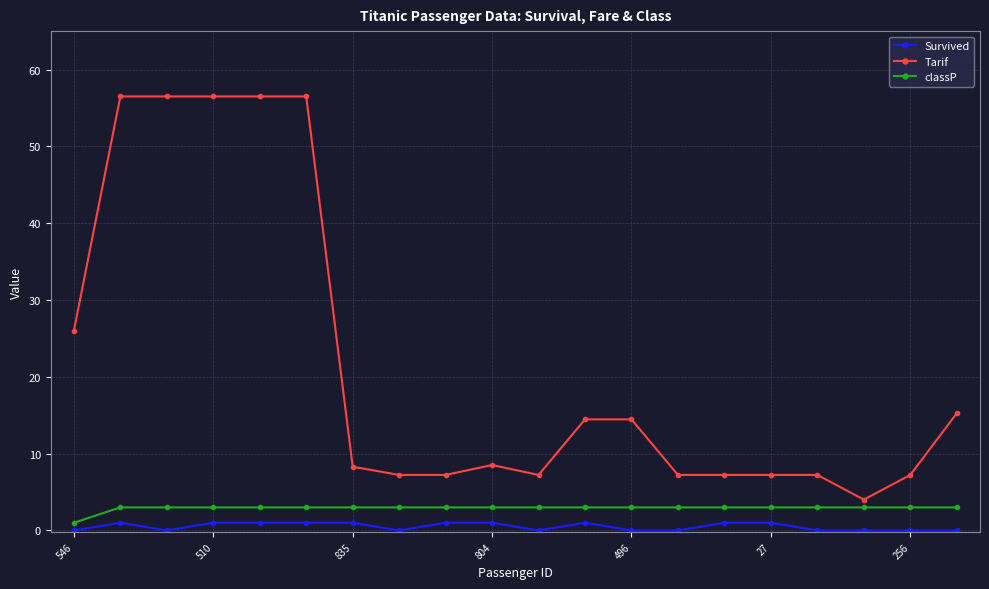

How many lines are shown in the chart?

3